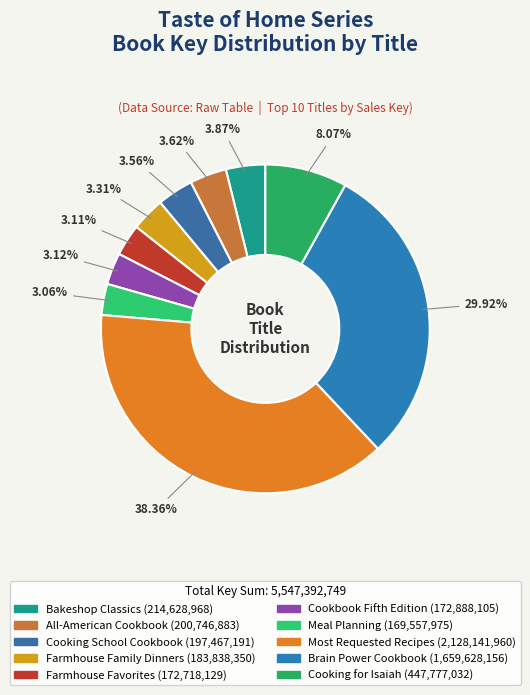

To the nearest percent, what is the average slice percentage?

10%